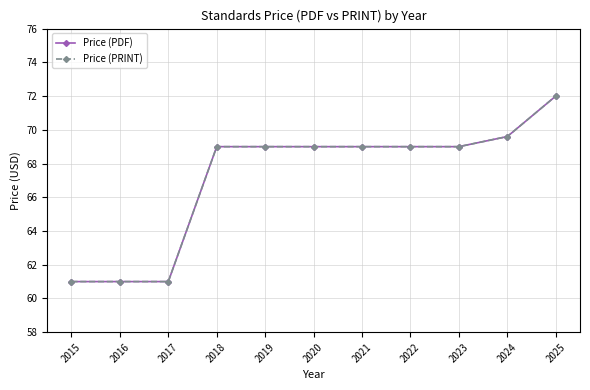

Does the chart have visible grid lines?

Yes